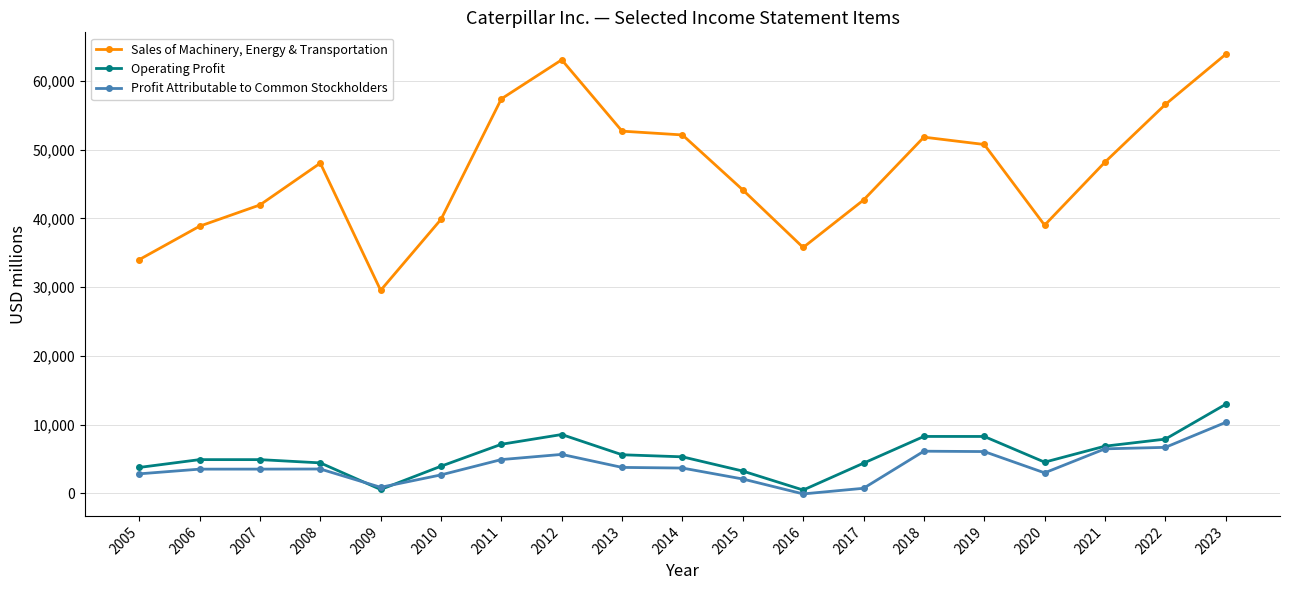

True or false: Operating Profit and Sales of Machinery, Energy & Transportation intersect in this chart.

False